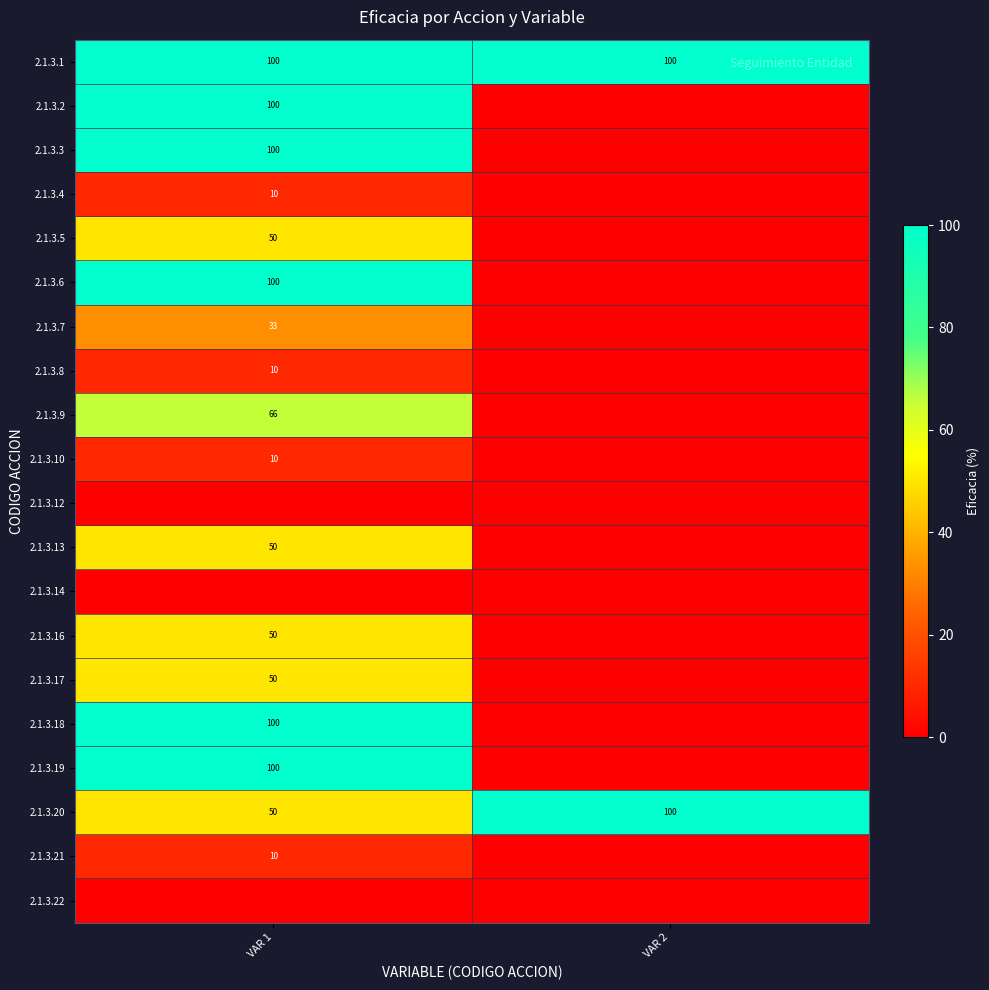

Is it true that 2.1.3.21 equals 4 at VAR 1?

False